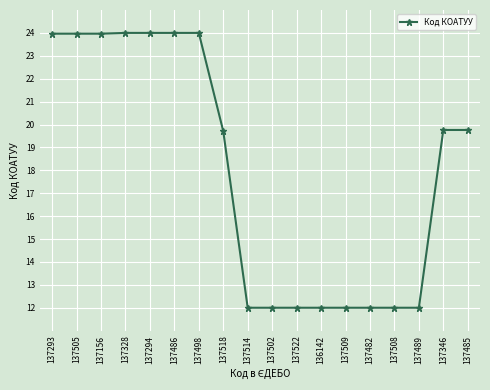

What position from the right is 137482?

5